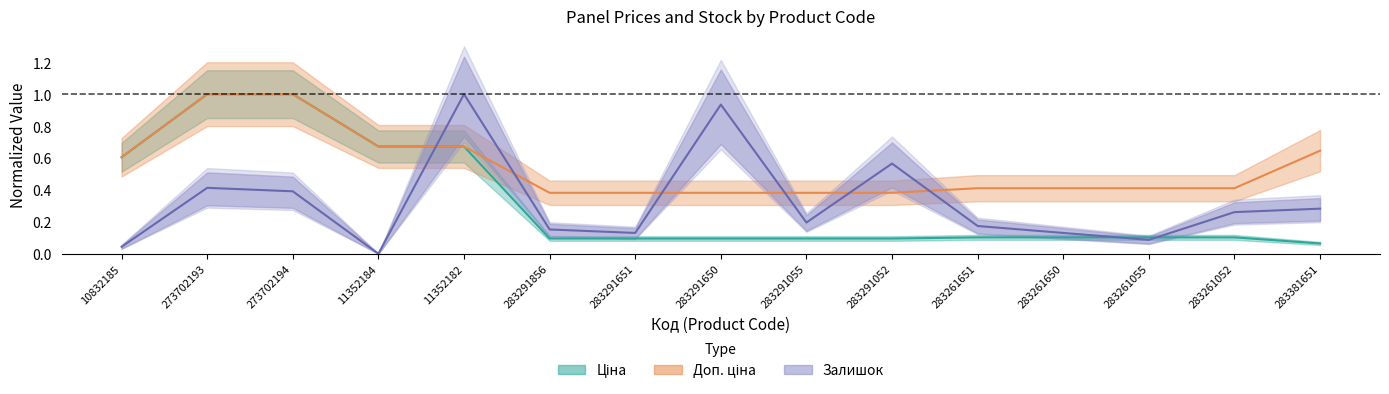

Count the number of data series in this chart.

3